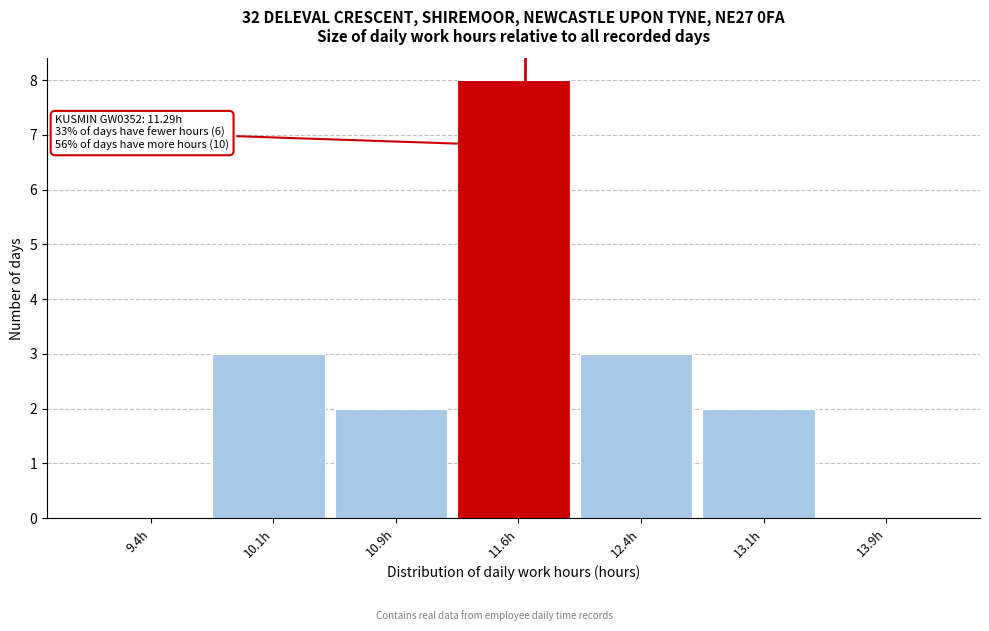

Which range on the x-axis has the tallest bar?

11.25 to 12.00